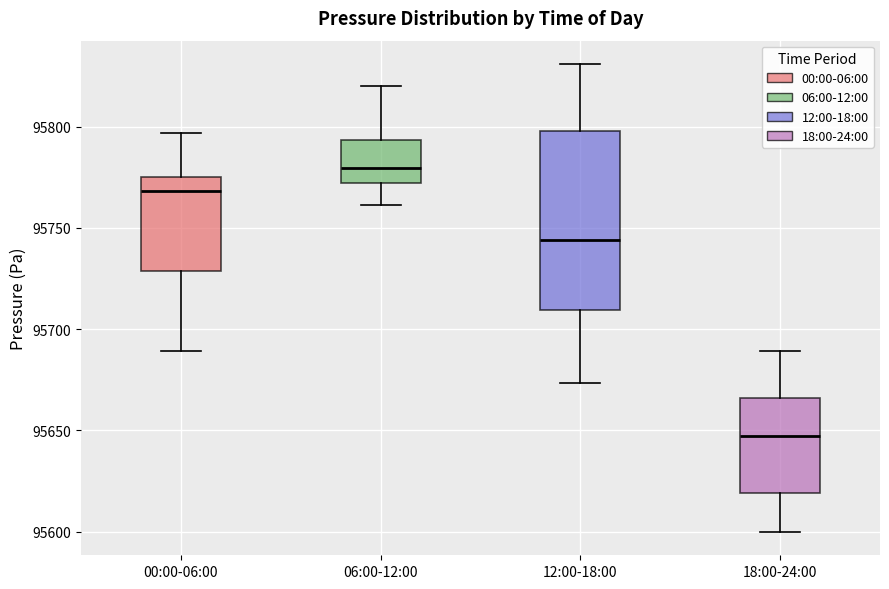

Reading left to right, transcribe this box plot: for each box, give where its median line is, the range the box spans, and where its two whiskers end, as read against the y-axis. The values are not printed on the chart, so give them approximately, as read against the axis.

00:00-06:00: median 95770, box 95730 to 95775, whiskers 95690 to 95795
06:00-12:00: median 95780, box 95770 to 95795, whiskers 95760 to 95820
12:00-18:00: median 95745, box 95710 to 95800, whiskers 95675 to 95830
18:00-24:00: median 95645, box 95620 to 95665, whiskers 95600 to 95690